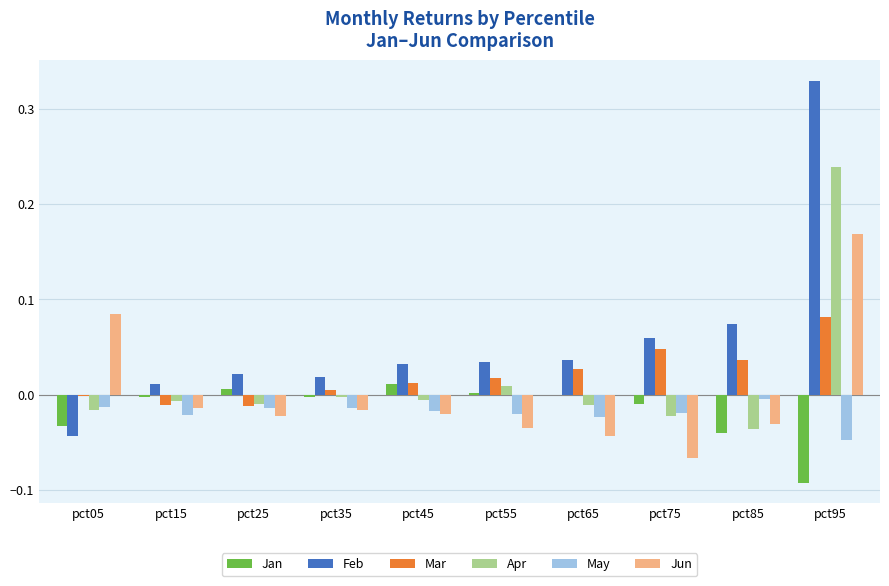

Count the number of categories in the chart.

10